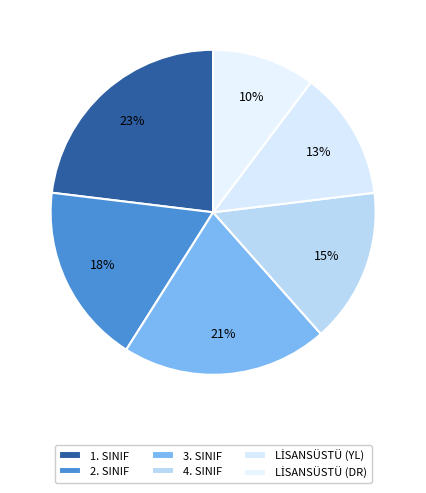

What percentage is NOT represented by LİSANSÜSTÜ (DR)?

89.7%